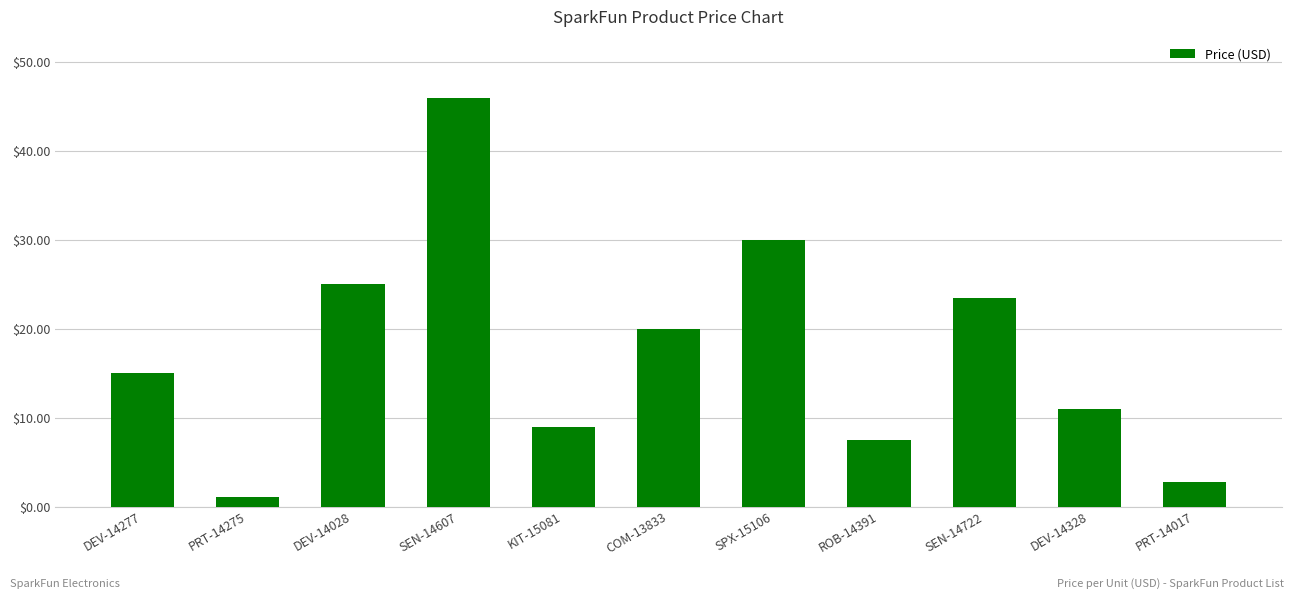

List the labels in order of value, largest first.

SEN-14607, SPX-15106, DEV-14028, SEN-14722, COM-13833, DEV-14277, DEV-14328, KIT-15081, ROB-14391, PRT-14017, PRT-14275